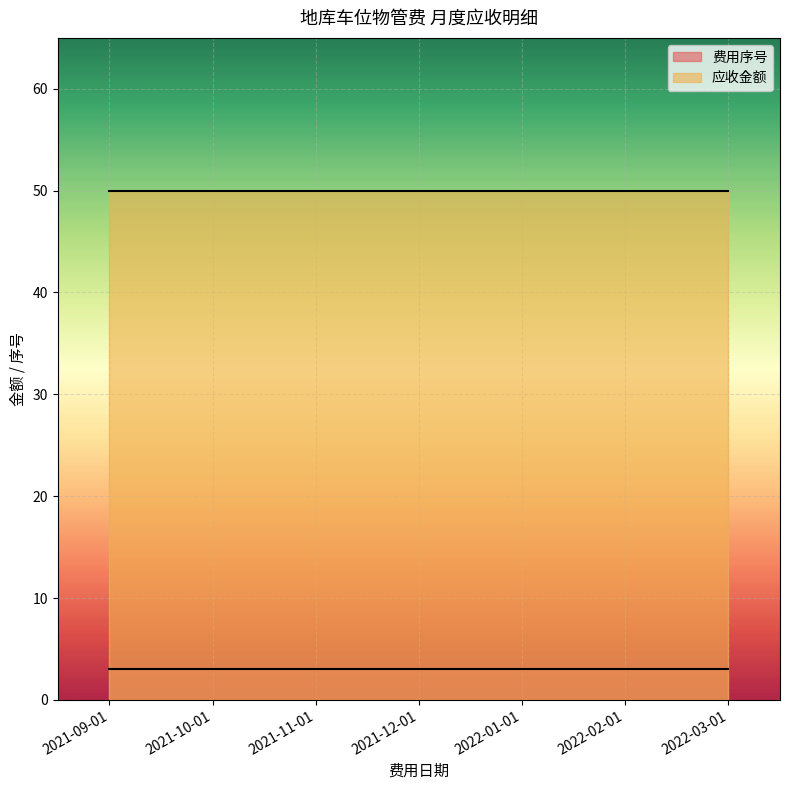

Reading left to right, transcribe all the data shown in this chart.

费用序号: 2021-09-01=3	2021-10-01=3	2021-11-01=3	2021-12-01=3	2022-01-01=3	2022-02-01=3	2022-03-01=3
应收金额: 2021-09-01=50	2021-10-01=50	2021-11-01=50	2021-12-01=50	2022-01-01=50	2022-02-01=50	2022-03-01=50